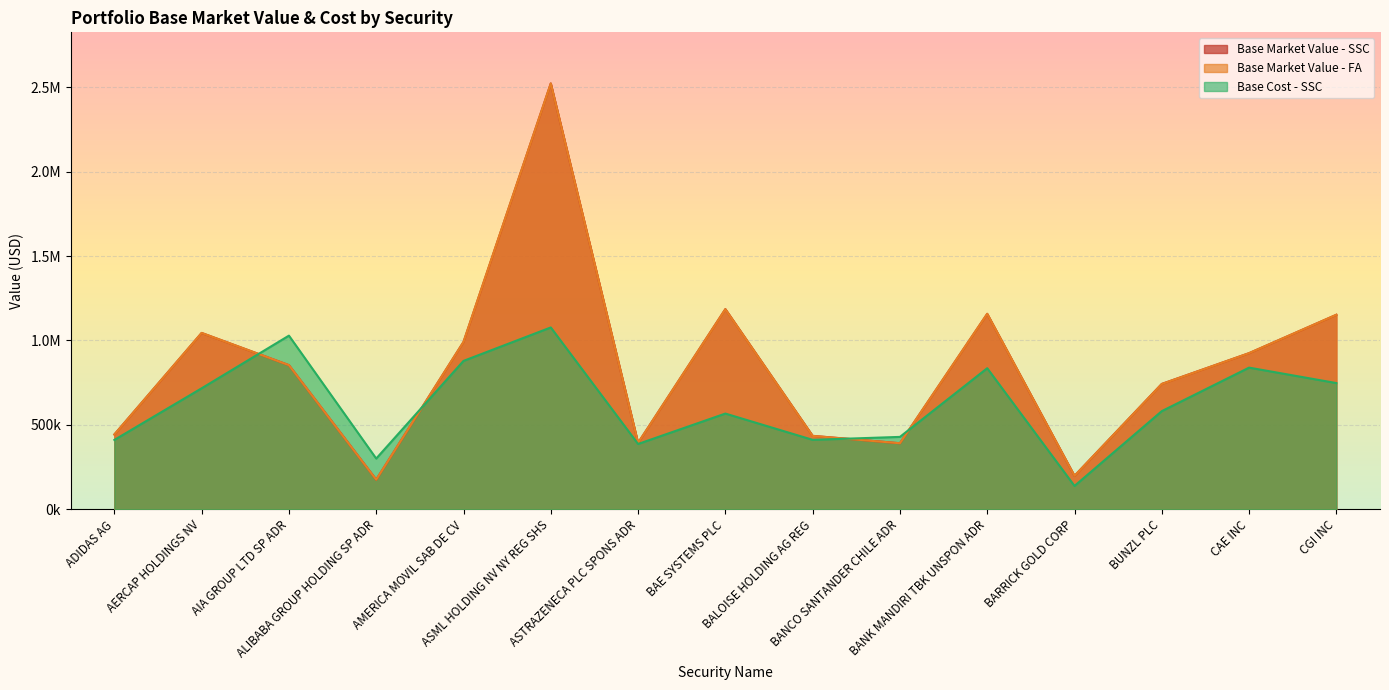

True or false: Base Cost - SSC and Base Market Value - FA intersect in this chart.

True